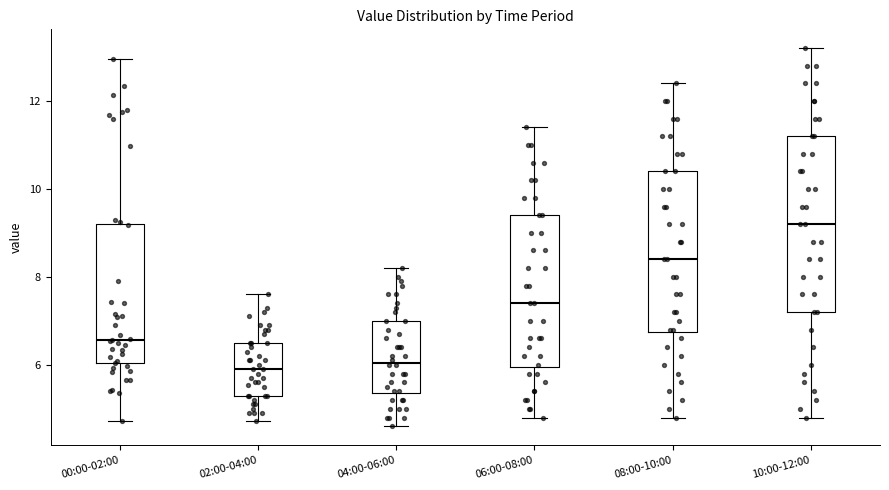

Where is the lower edge of the box for 06:00-08:00 on the y-axis? The values are not printed on the chart, so give them approximately, as read against the axis.

6.0